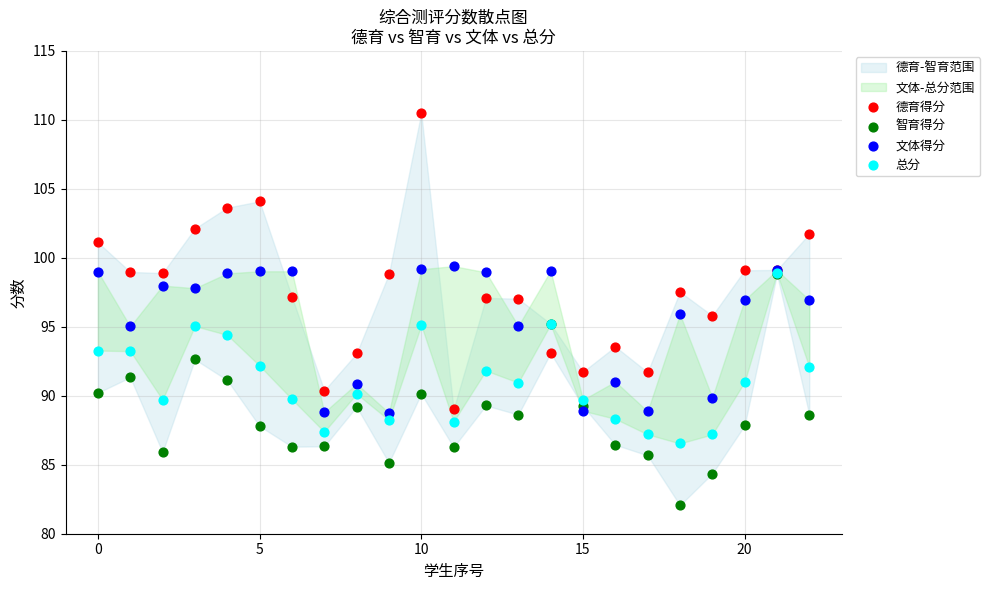

Which series has the widest spread of Y values?

德育得分